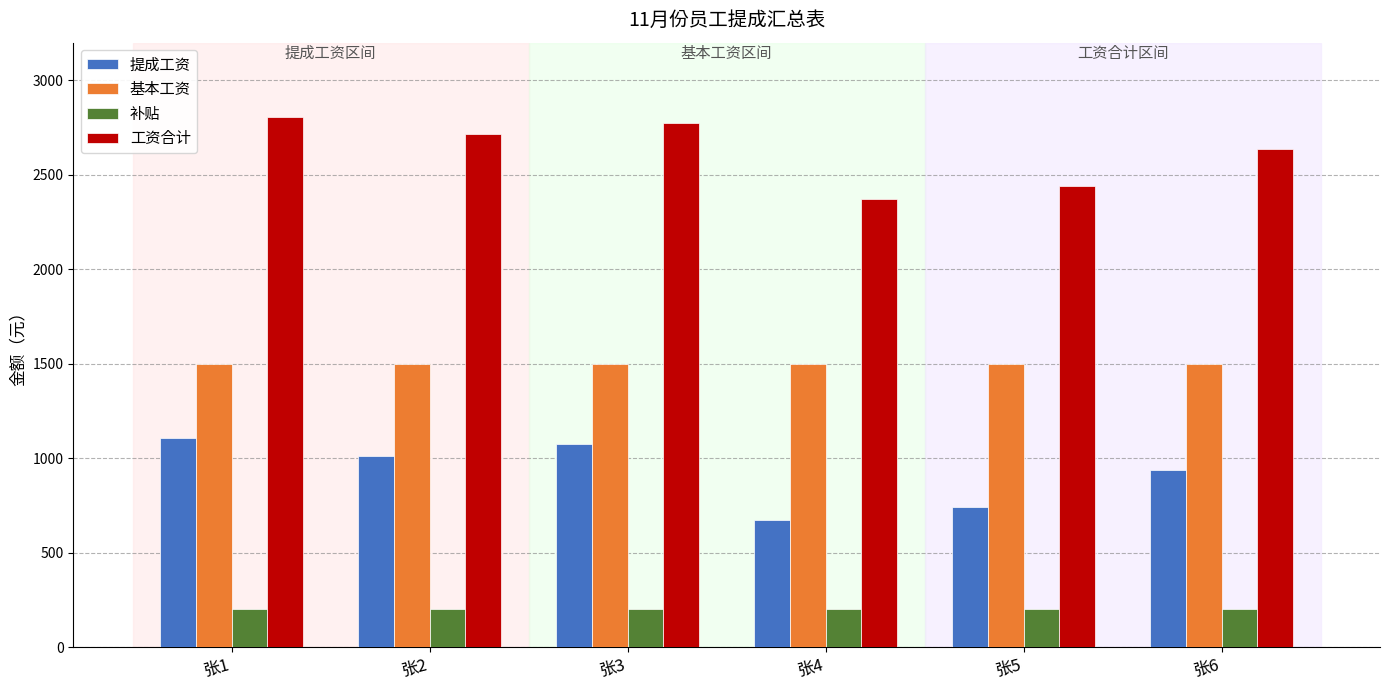

At which category does the chart reach its peak across all series?

张1